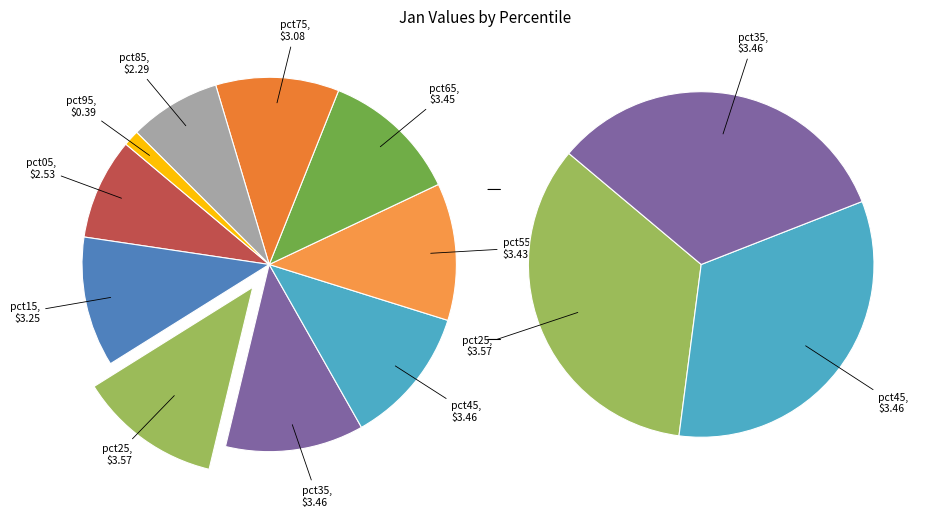

Is pct85 the majority of the pie?

No